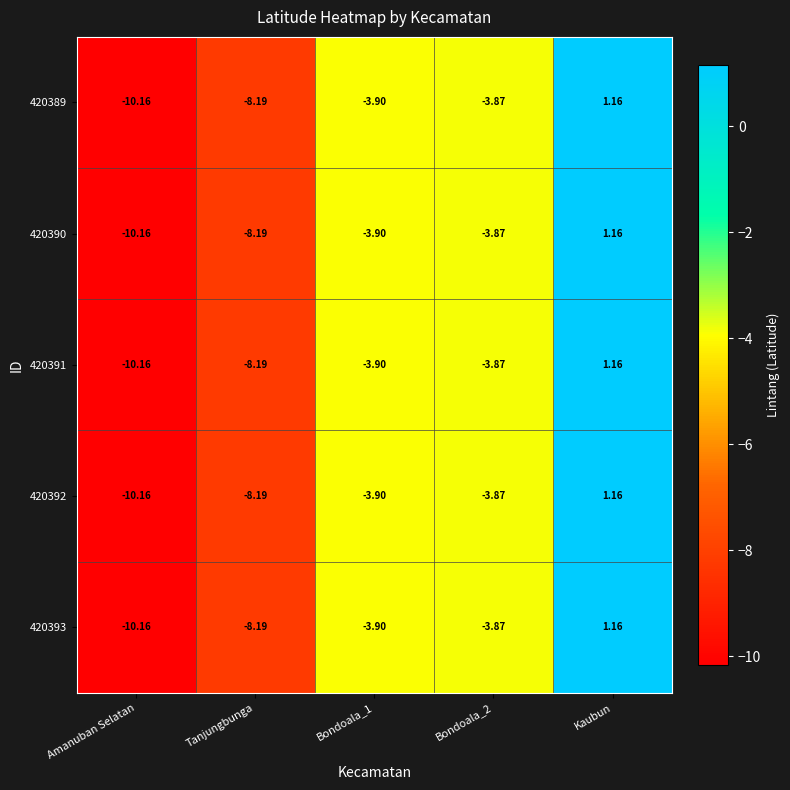

Which category has the lowest value in the 420391 series?

Amanuban Selatan